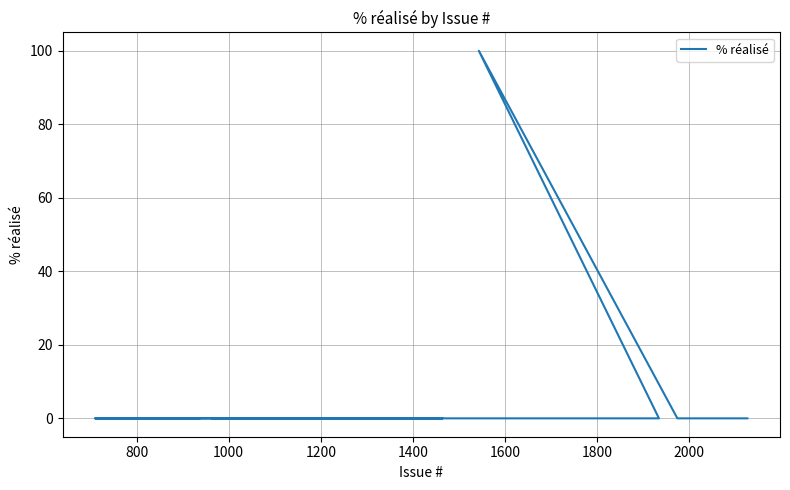

Reading right to left, list all the values displayed in this chart.

0	0	0	0	0	0	0	100	0	0	0	0	0	0	0	0	0	0	0	0	0	0	0	0	0	0	0	0	0	0	0	0	0	0	0	0	0	0	0	0